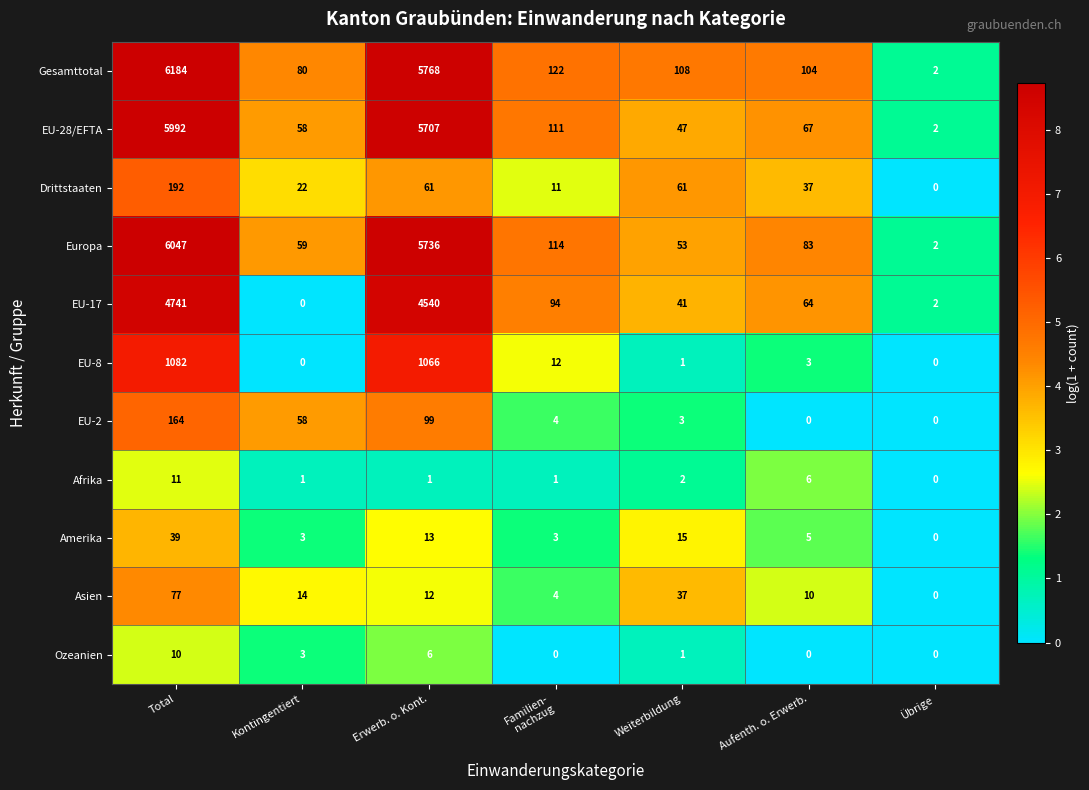

How many distinct data groups are displayed?

11